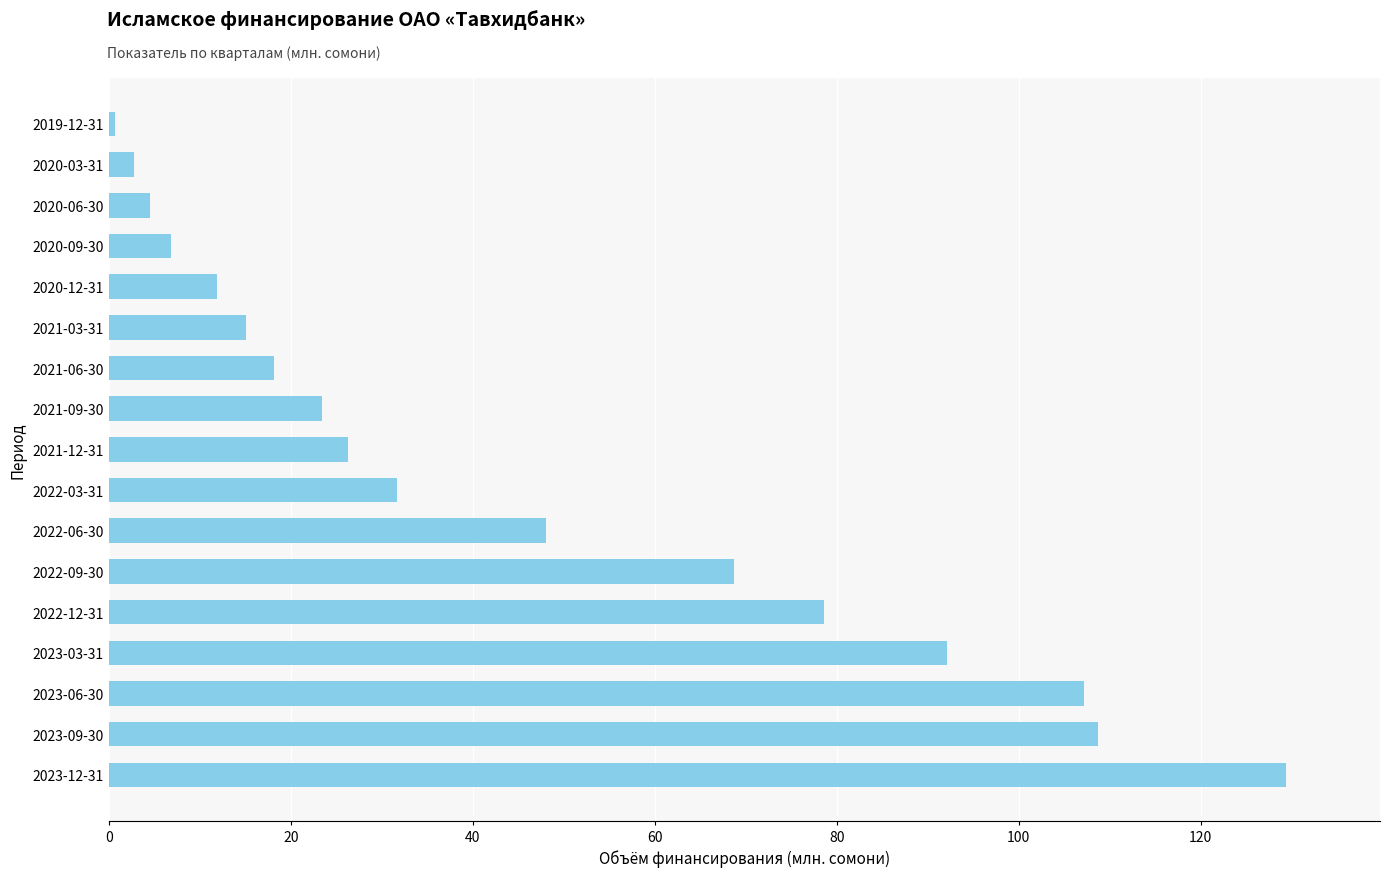

What is the greatest value displayed?

129.4